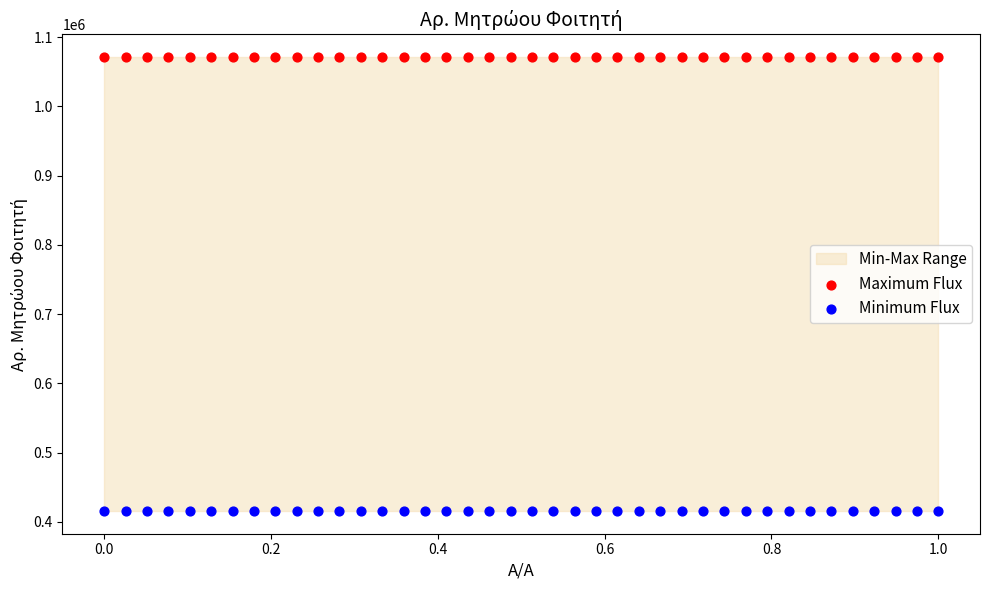

Which series reaches the minimum Y coordinate?

Minimum Flux